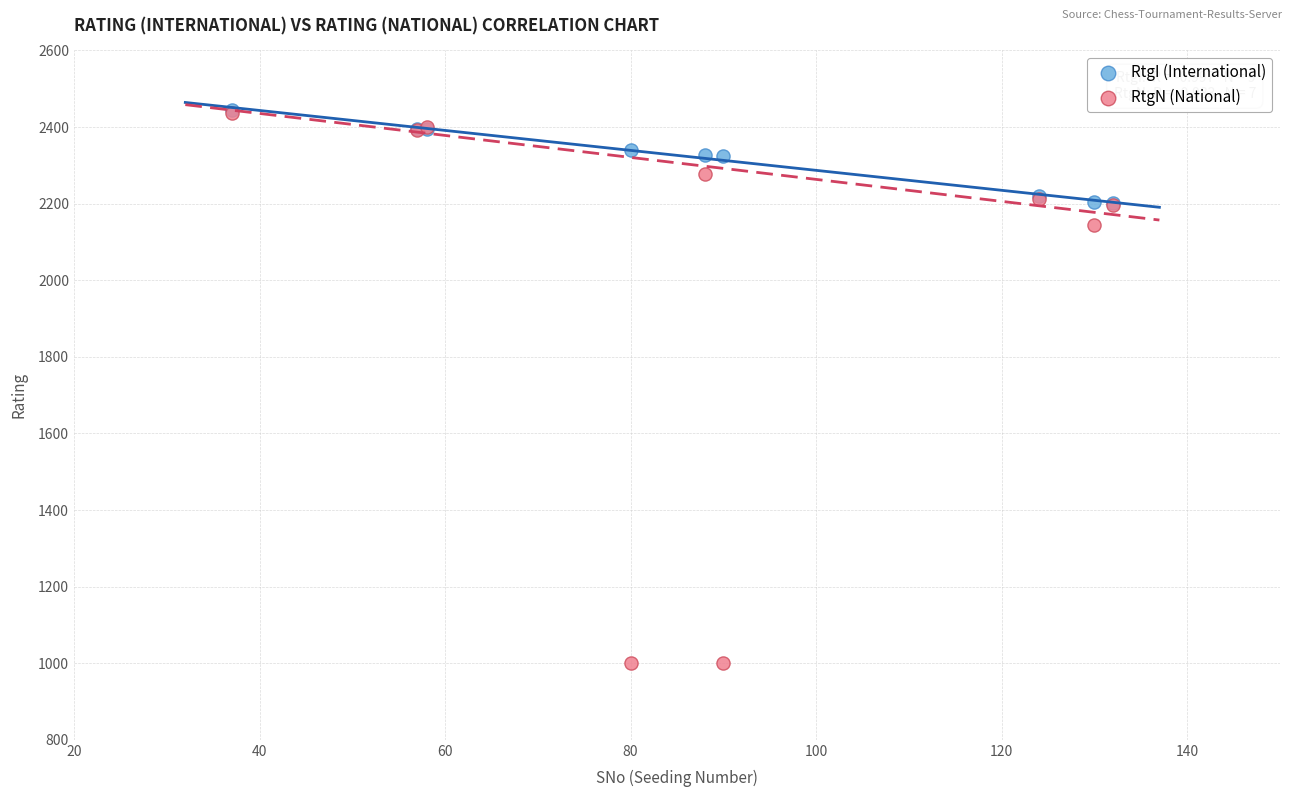

In the RtgN (National) series, what Y value is closest to 1718?

2143